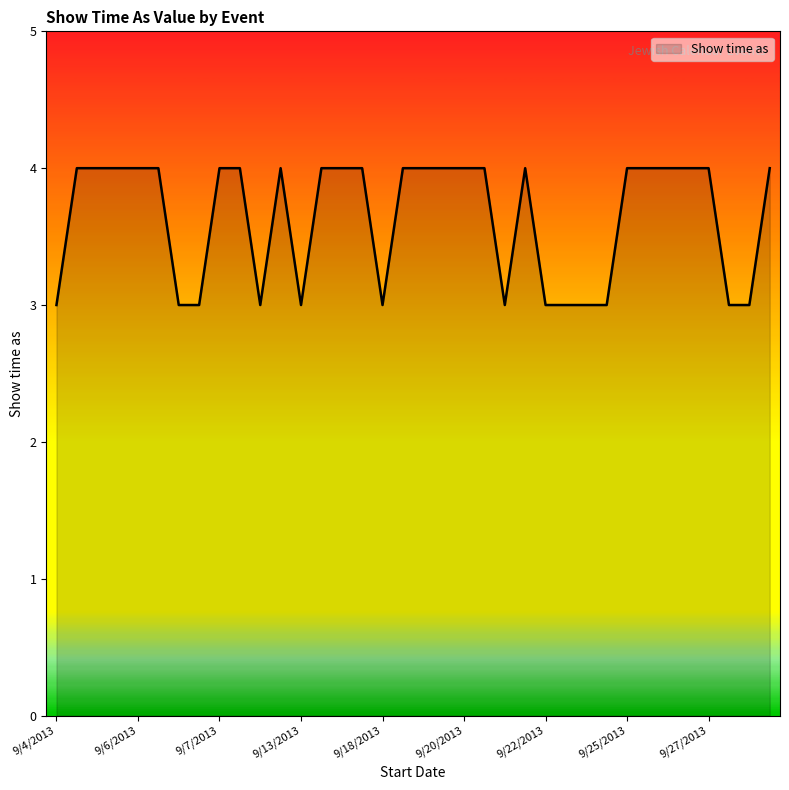

What is the difference between the second highest and second lowest values?

1